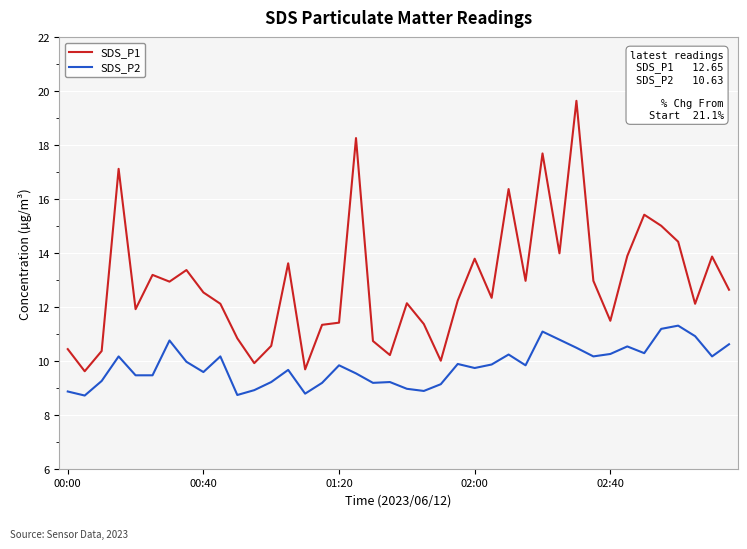

True or false: SDS_P2 has more than 0 interior local peaks.

True